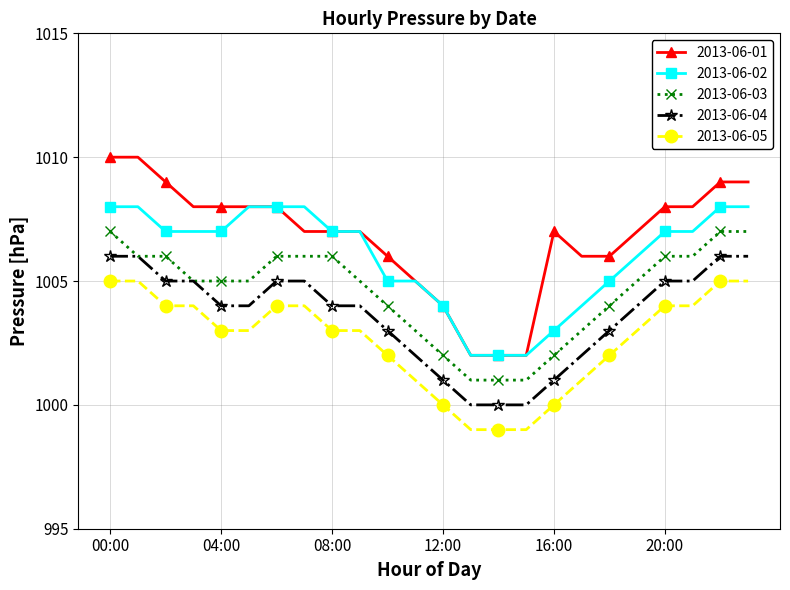

How many lines are shown in the chart?

5